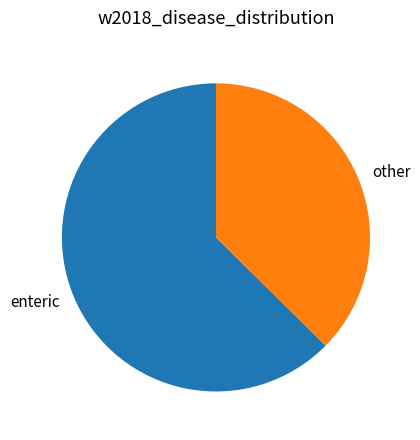

The enteric slice represents 54% of the pie. True or false?

False